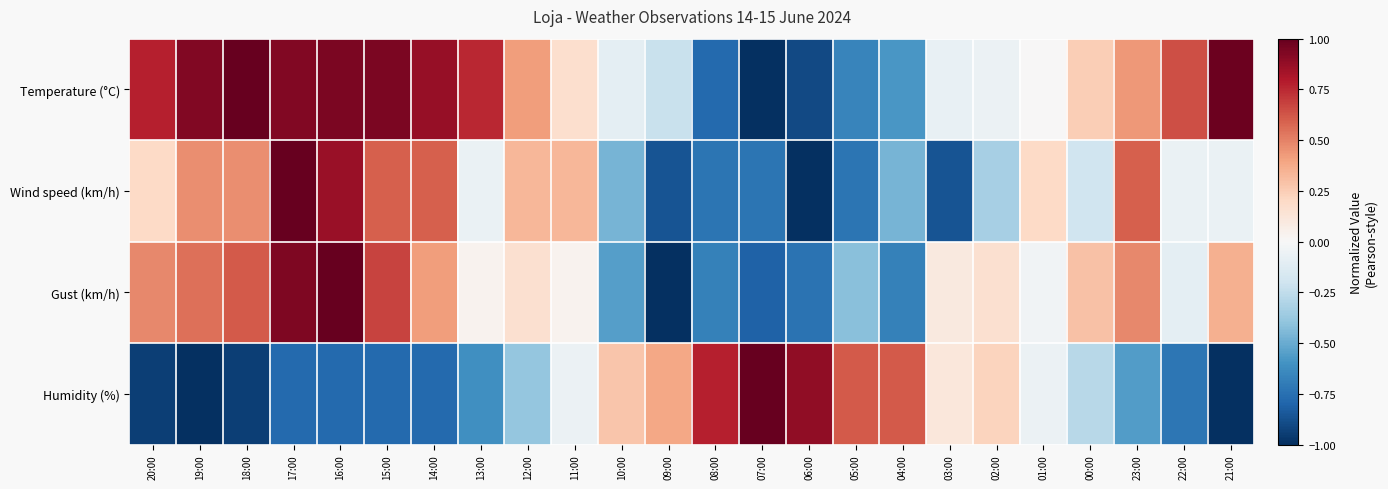

Reading left to right, what are all the values shown in this chart?

Temperature (°C): 20:00=0.8	19:00=0.9	18:00=1.0	17:00=0.9	16:00=0.9	15:00=0.9	14:00=0.9	13:00=0.8	12:00=0.4	11:00=0.2	10:00=-0.1	09:00=-0.2	08:00=-0.8	07:00=-1.0	06:00=-0.9	05:00=-0.7	04:00=-0.6	03:00=-0.1	02:00=-0.1	01:00=0.0	00:00=0.2	23:00=0.4	22:00=0.6	21:00=1.0
Wind speed (km/h): 20:00=0.2	19:00=0.5	18:00=0.5	17:00=1.0	16:00=0.9	15:00=0.6	14:00=0.6	13:00=-0.1	12:00=0.3	11:00=0.3	10:00=-0.5	09:00=-0.9	08:00=-0.7	07:00=-0.7	06:00=-1.0	05:00=-0.7	04:00=-0.5	03:00=-0.9	02:00=-0.3	01:00=0.2	00:00=-0.2	23:00=0.6	22:00=-0.1	21:00=-0.1
Gust (km/h): 20:00=0.5	19:00=0.5	18:00=0.6	17:00=0.9	16:00=1.0	15:00=0.7	14:00=0.4	13:00=0.0	12:00=0.2	11:00=0.0	10:00=-0.5	09:00=-1.0	08:00=-0.7	07:00=-0.8	06:00=-0.7	05:00=-0.4	04:00=-0.7	03:00=0.1	02:00=0.2	01:00=-0.0	00:00=0.3	23:00=0.5	22:00=-0.1	21:00=0.4
Humidity (%): 20:00=-0.9	19:00=-1.0	18:00=-0.9	17:00=-0.8	16:00=-0.8	15:00=-0.8	14:00=-0.8	13:00=-0.6	12:00=-0.4	11:00=-0.1	10:00=0.3	09:00=0.4	08:00=0.8	07:00=1.0	06:00=0.9	05:00=0.6	04:00=0.6	03:00=0.1	02:00=0.2	01:00=-0.1	00:00=-0.3	23:00=-0.6	22:00=-0.7	21:00=-1.0